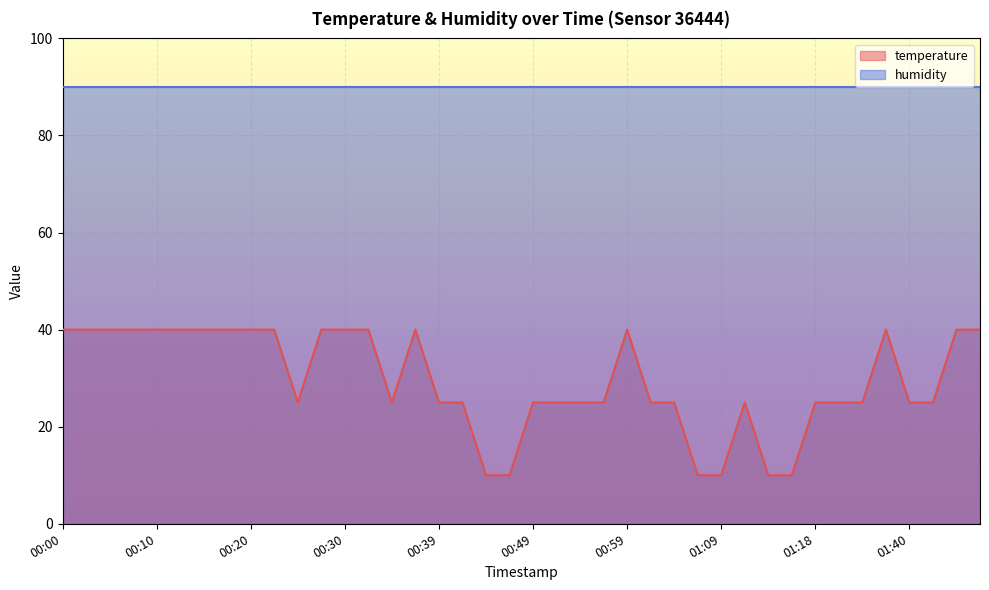

What position from the right is 01:18?

8